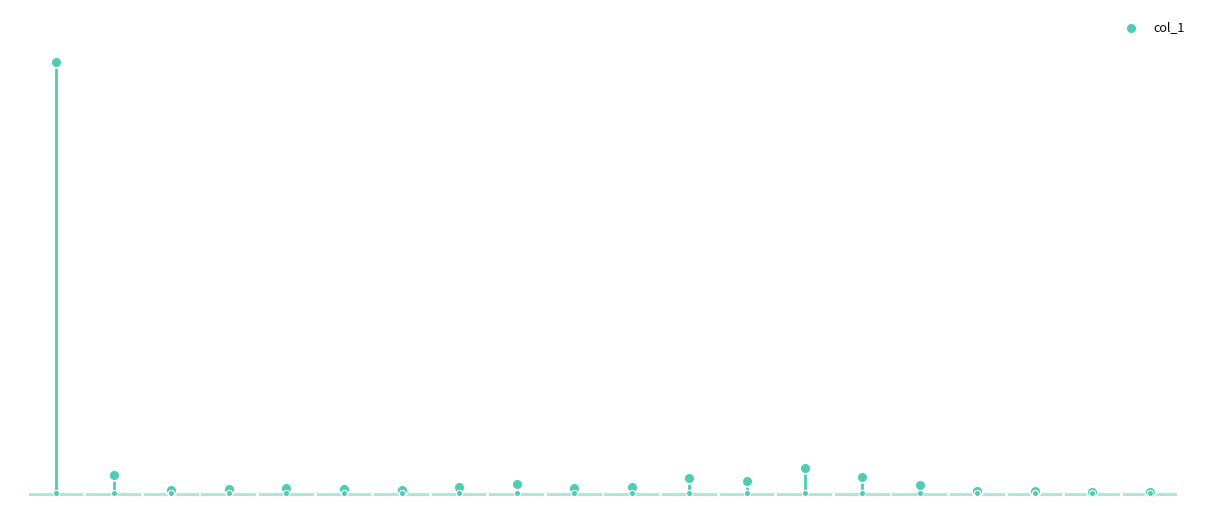

What is the change in value from 11 to 15?

-92